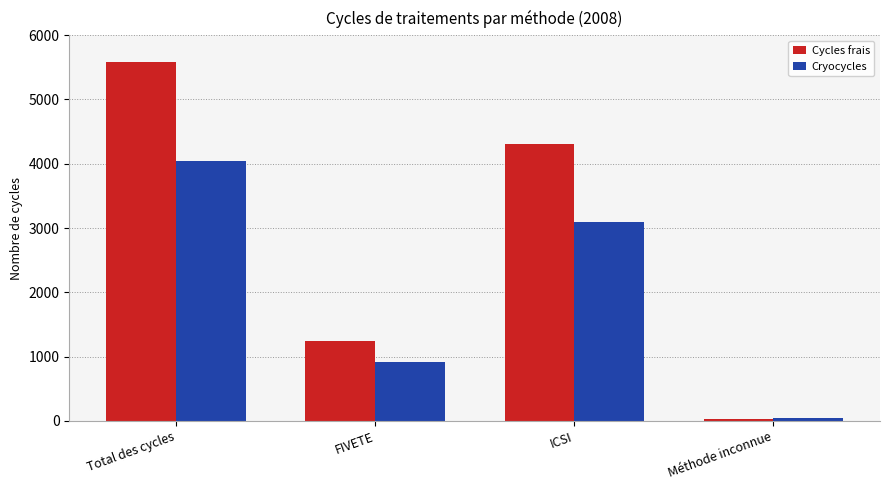

What is the maximum value shown in the chart?

5576